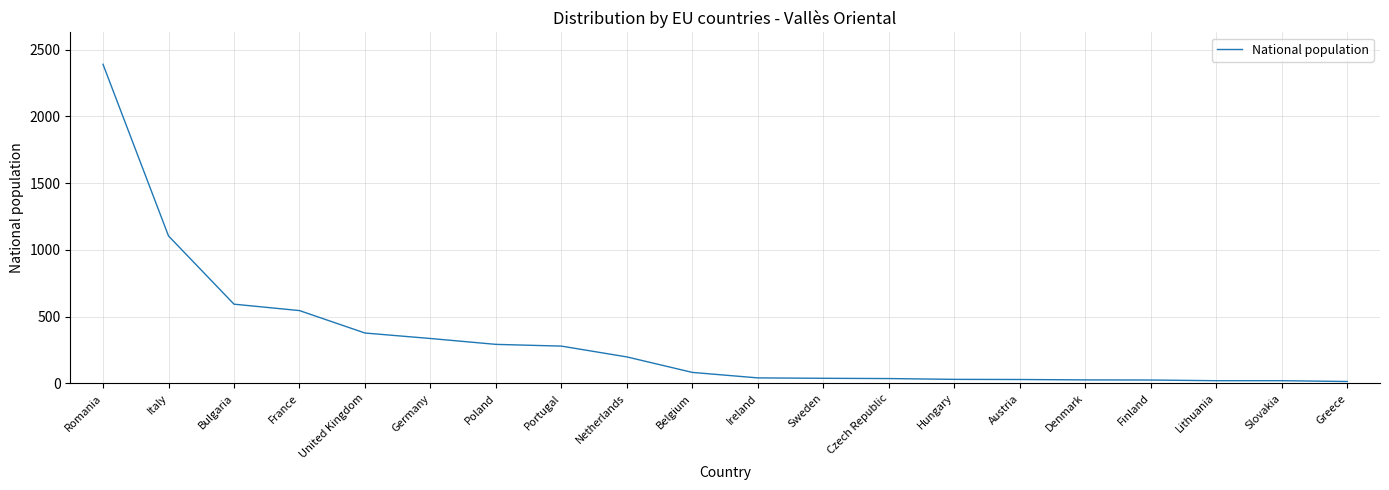

Is it true that the value at Austria is 29?

True